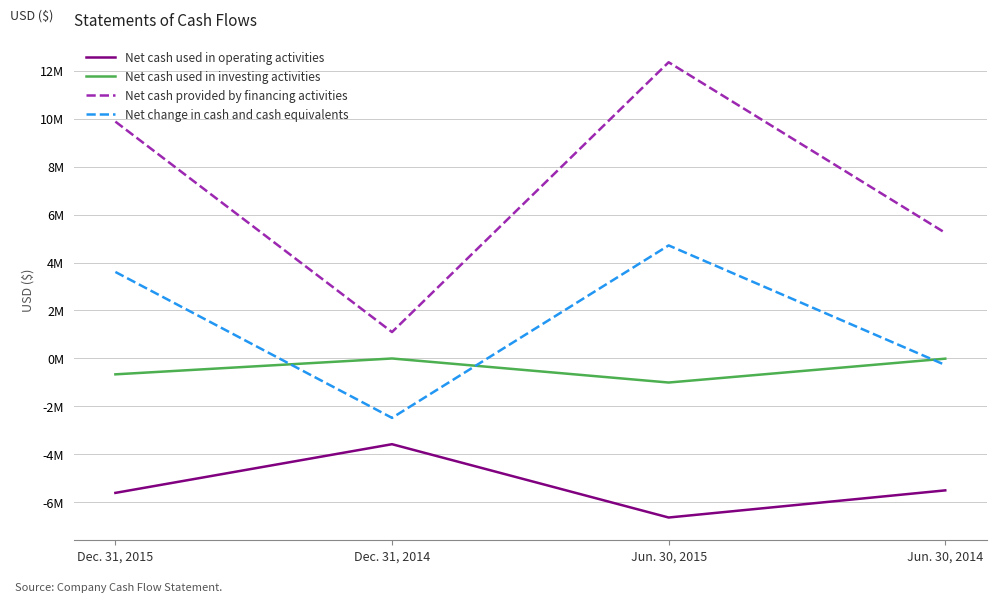

Reading left to right, transcribe all the data shown in this chart.

Net cash used in operating activities: Dec. 31, 2015=-5607030	Dec. 31, 2014=-3576747	Jun. 30, 2015=-6634214	Jun. 30, 2014=-5501962
Net cash used in investing activities: Dec. 31, 2015=-663163	Dec. 31, 2014=-1998	Jun. 30, 2015=-1004886	Jun. 30, 2014=-9298
Net cash provided by financing activities: Dec. 31, 2015=9876678	Dec. 31, 2014=1100000	Jun. 30, 2015=12352511	Jun. 30, 2014=5237210
Net change in cash and cash equivalents: Dec. 31, 2015=3606485	Dec. 31, 2014=-2478745	Jun. 30, 2015=4713411	Jun. 30, 2014=-274050